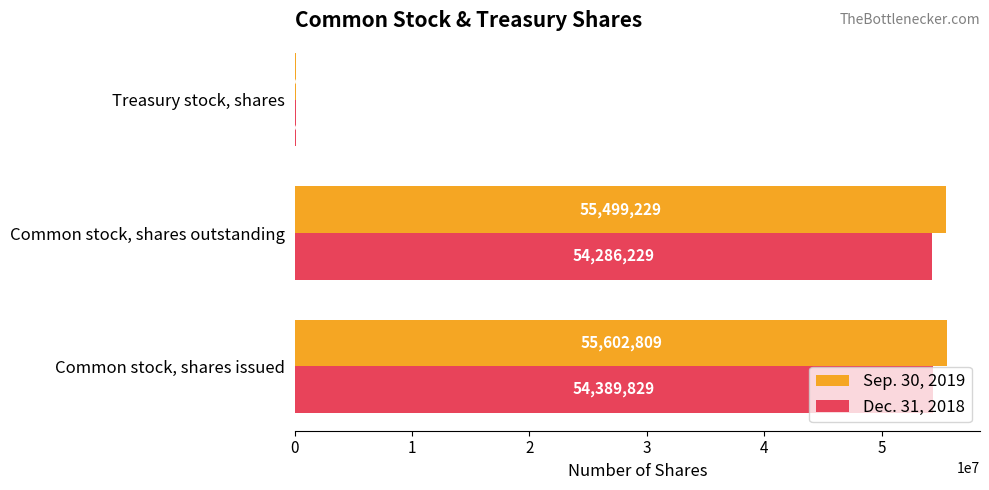

Count the number of data series in this chart.

2